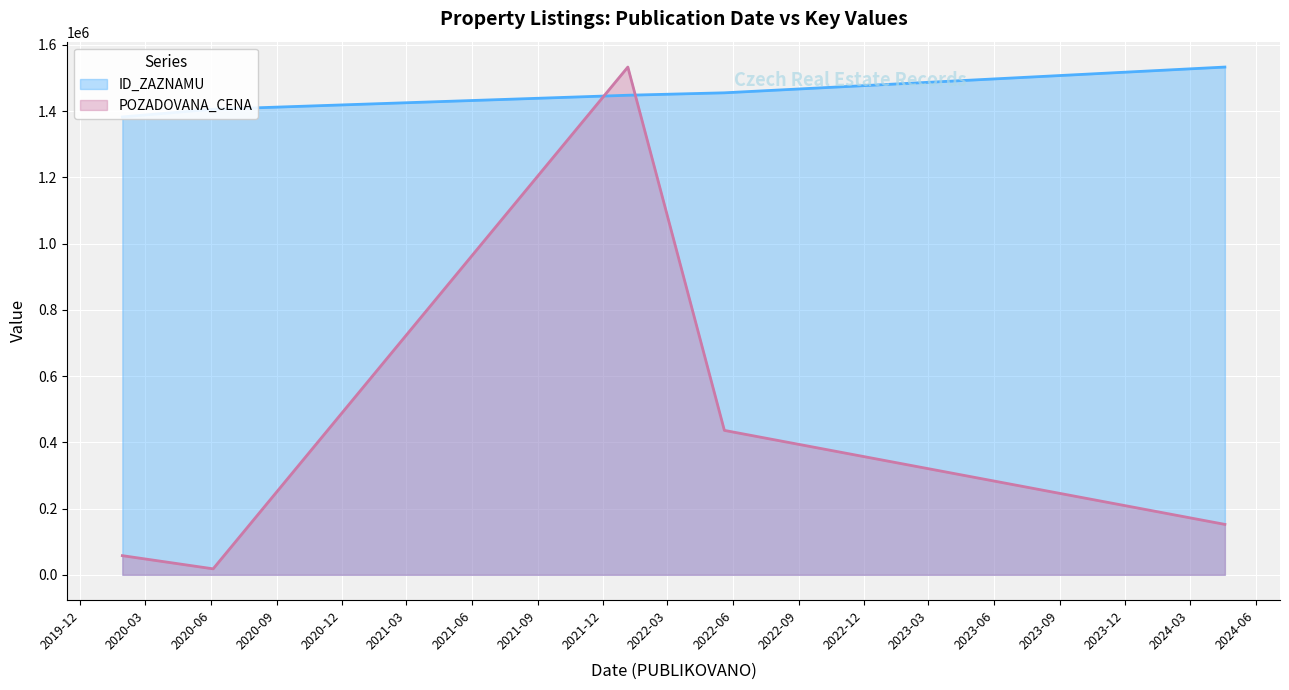

Is it true that POZADOVANA_CENA equals 1533000 at 2022-01-05?

True